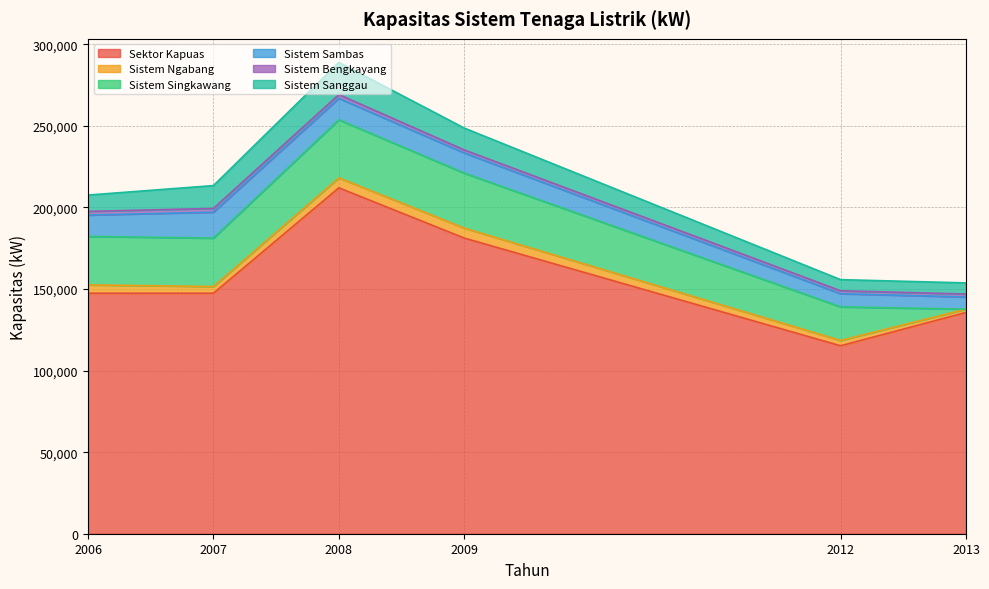

Rank the categories by Sistem Sambas value from lowest to highest.

2013, 2012, 2009, 2006, 2008, 2007